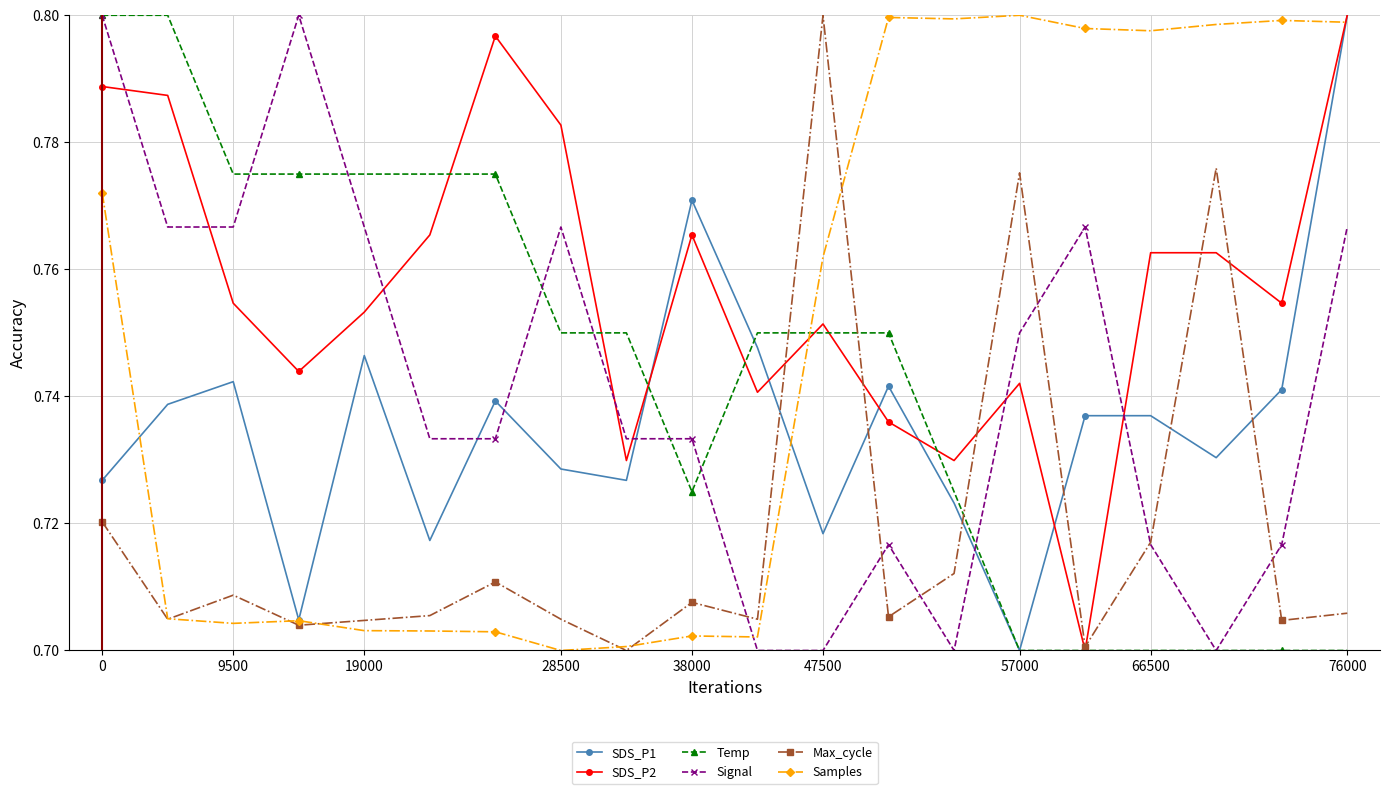

True or false: Samples has more than 0 interior local peaks.

True